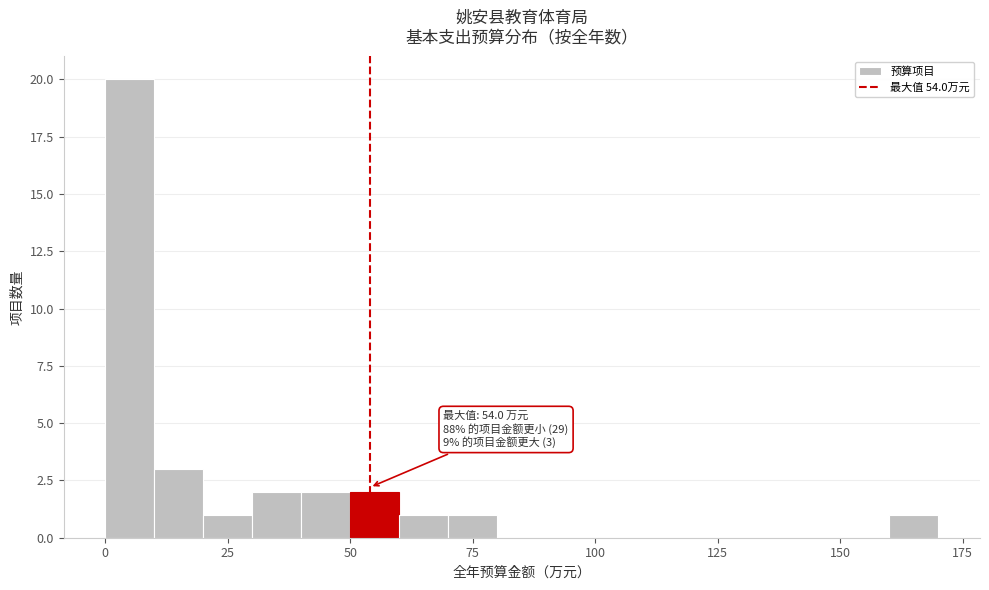

Read against the x-axis, roughly where is the centre of the tallest bar?

5